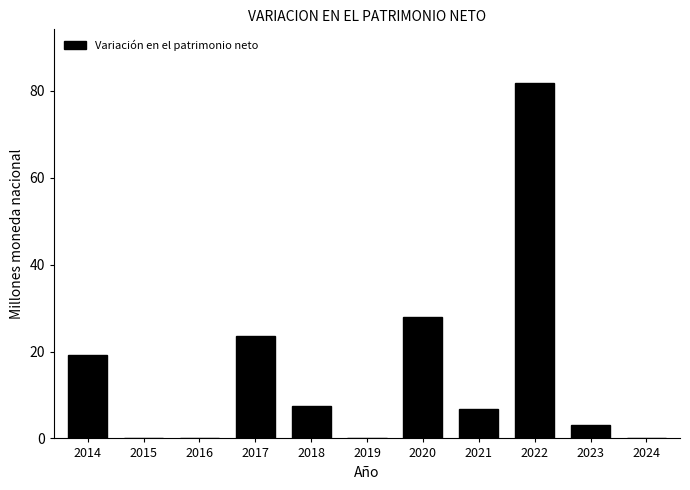

Between 2019 and 2017, which is larger?

2017